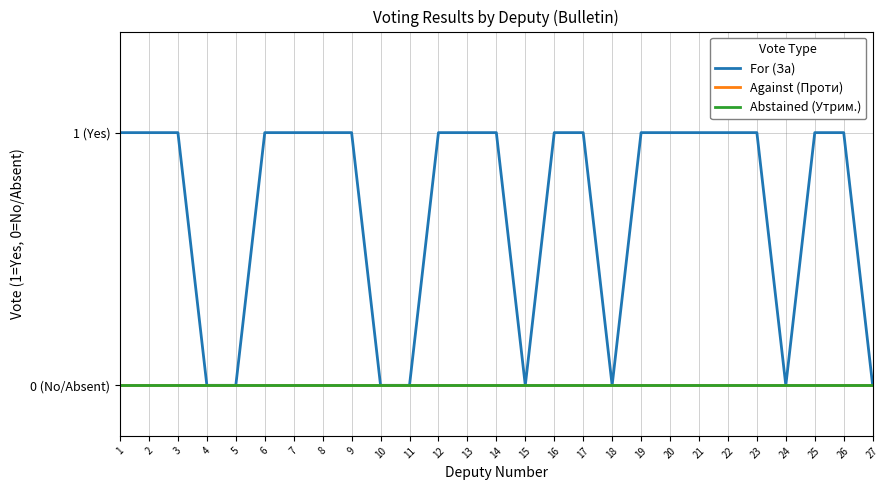

Does the chart display data point markers on the line(s)?

No